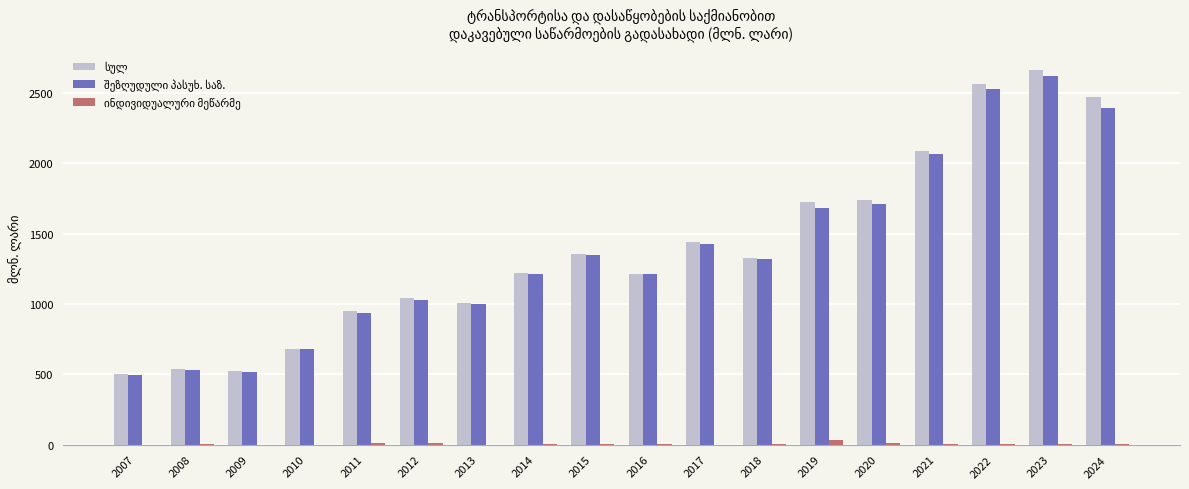

At which category is the sum across all series the highest?

2023